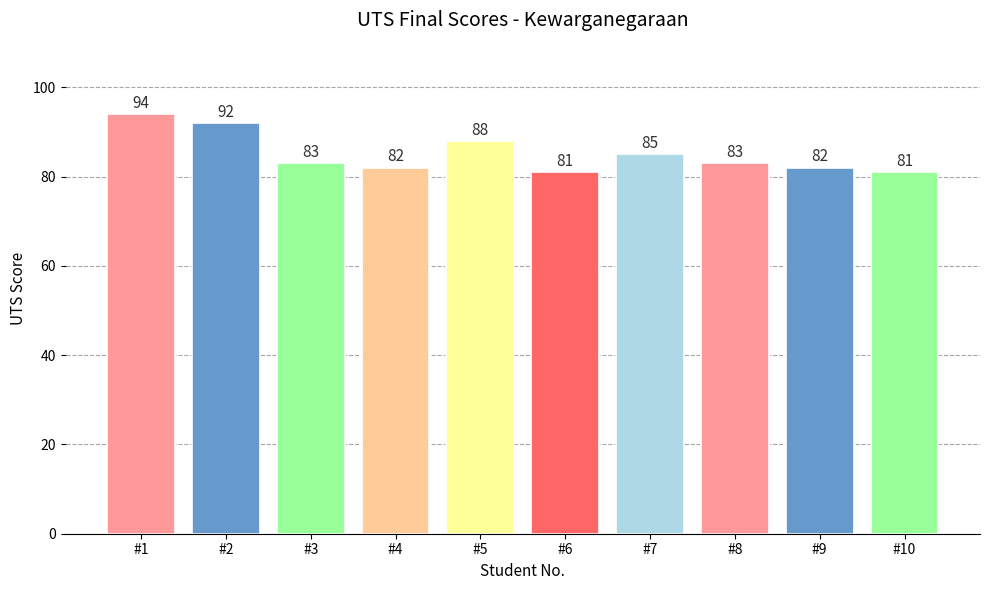

Approximately how many times larger is the value at #9 compared to #5?

0.9